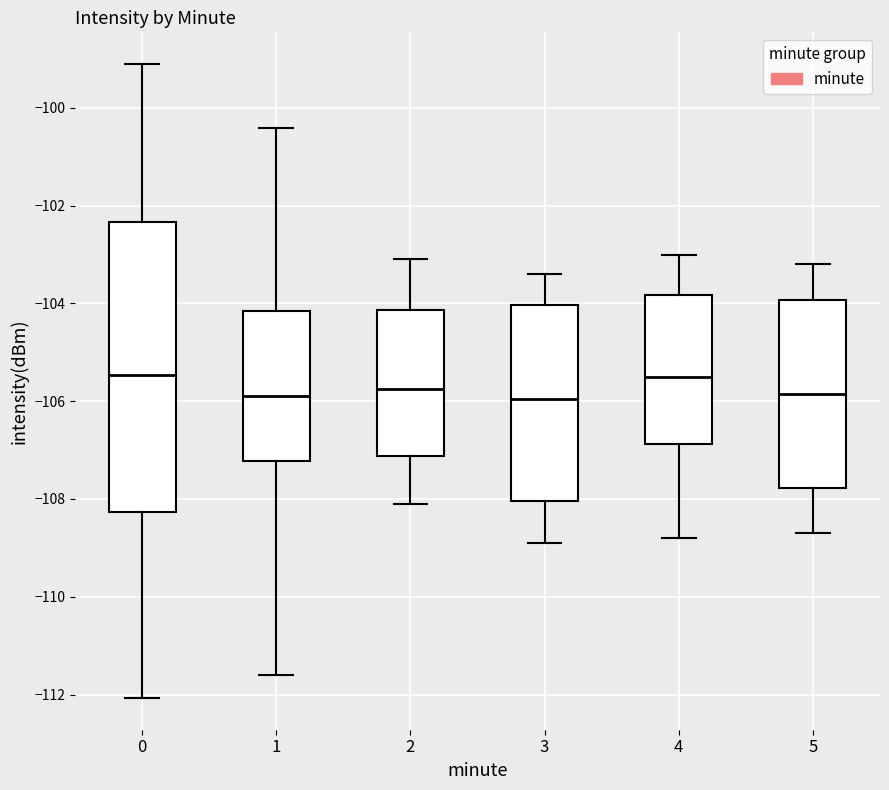

Which box is the tallest, from its lower edge to its upper edge?

0